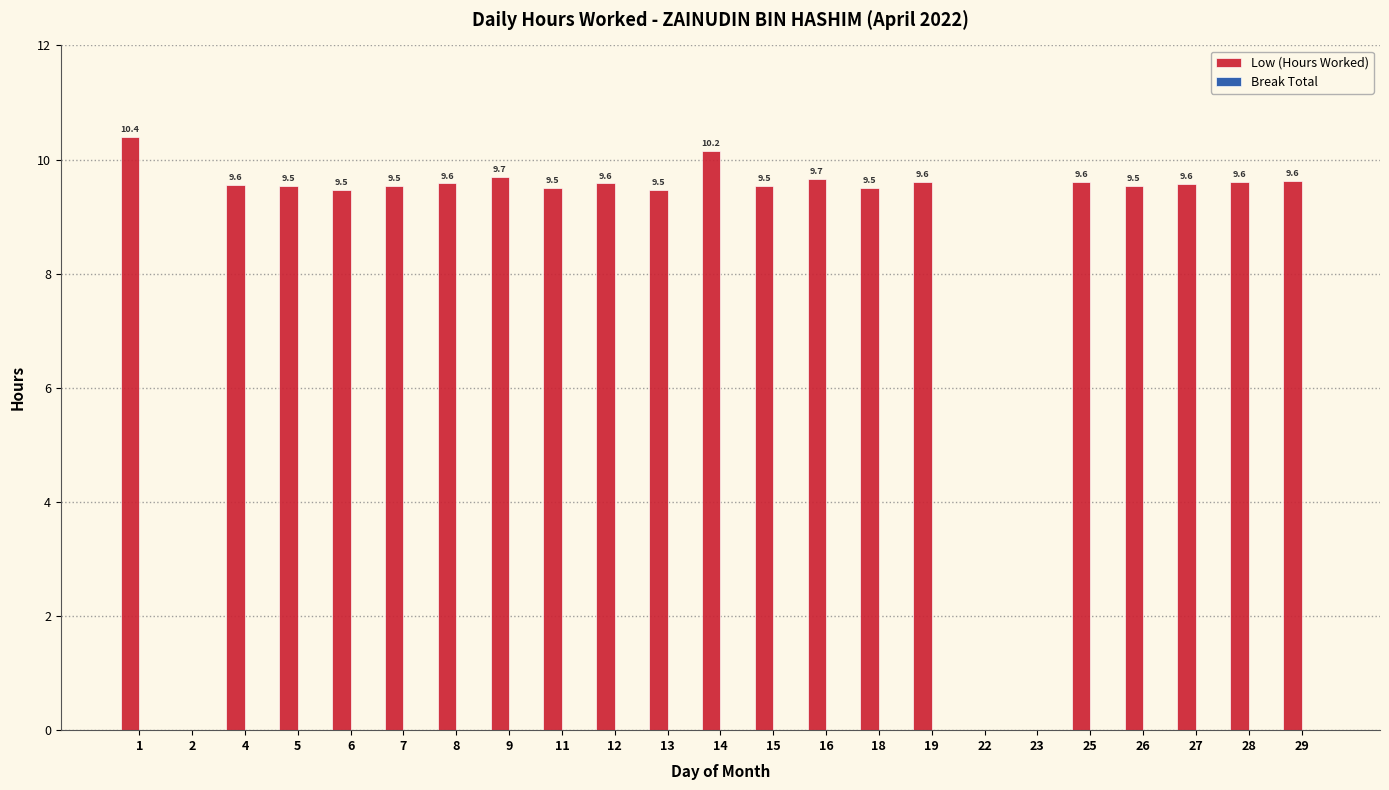

What is the sum of the values at 16 and 5?

19.2